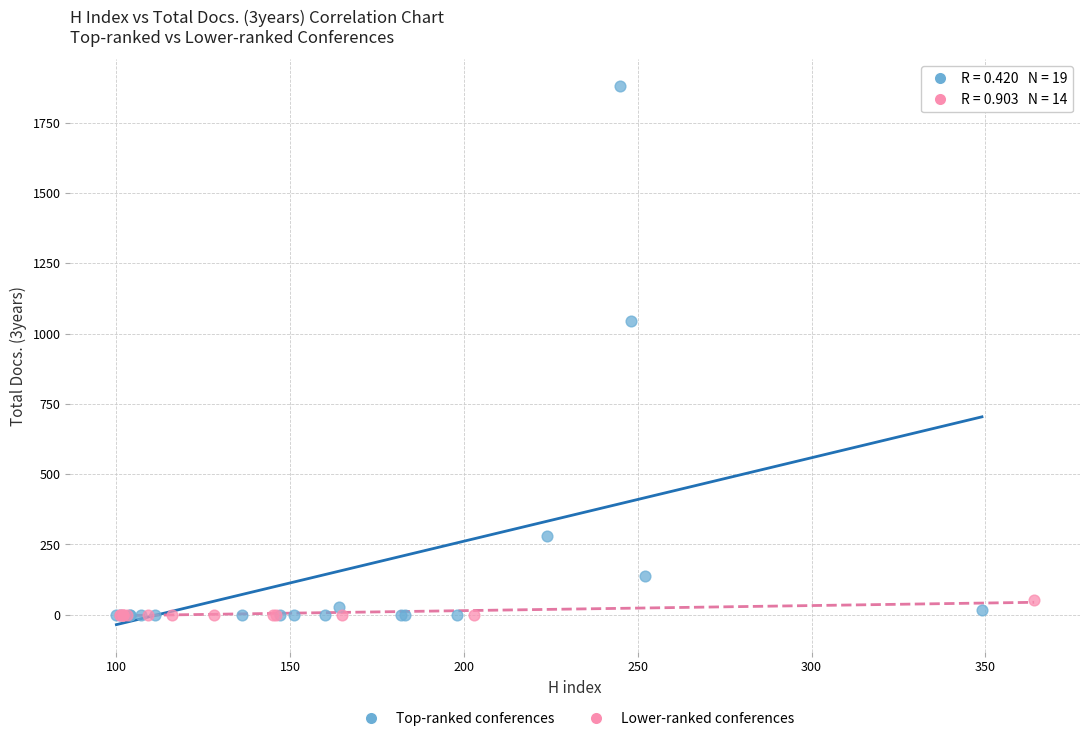

What are all the series names shown in the legend?

Top-ranked conferences, Lower-ranked conferences